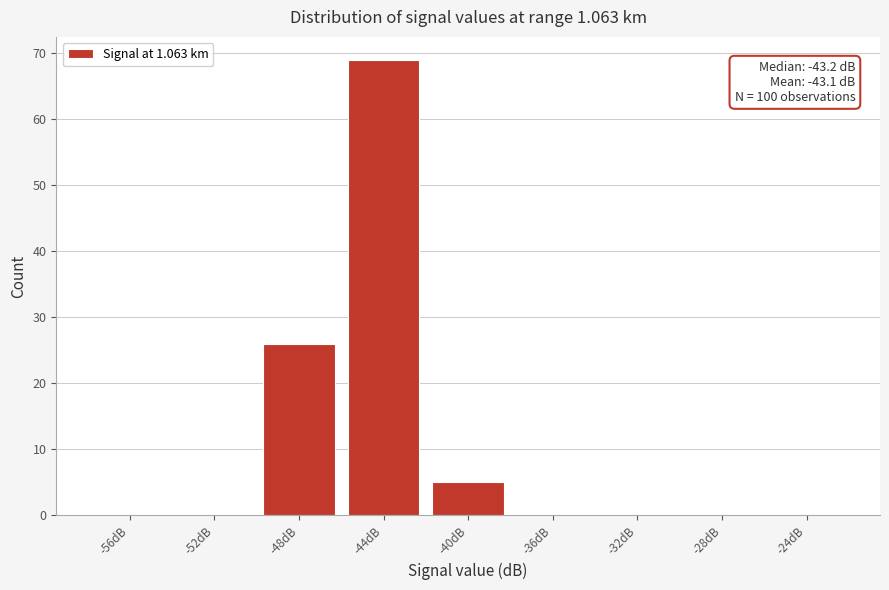

Reading left to right, extract all data points from this chart.

-56dB=0	-52dB=0	-48dB=26	-44dB=69	-40dB=5	-36dB=0	-32dB=0	-28dB=0	-24dB=0